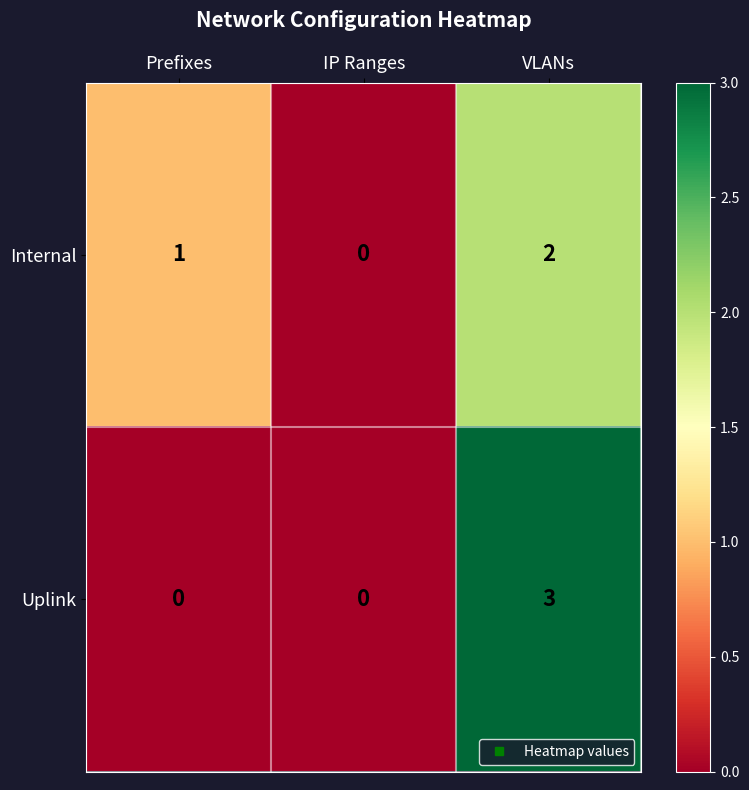

Reading left to right, list all the values displayed in this chart.

Internal: Prefixes=1	IP Ranges=0	VLANs=2
Uplink: Prefixes=0	IP Ranges=0	VLANs=3